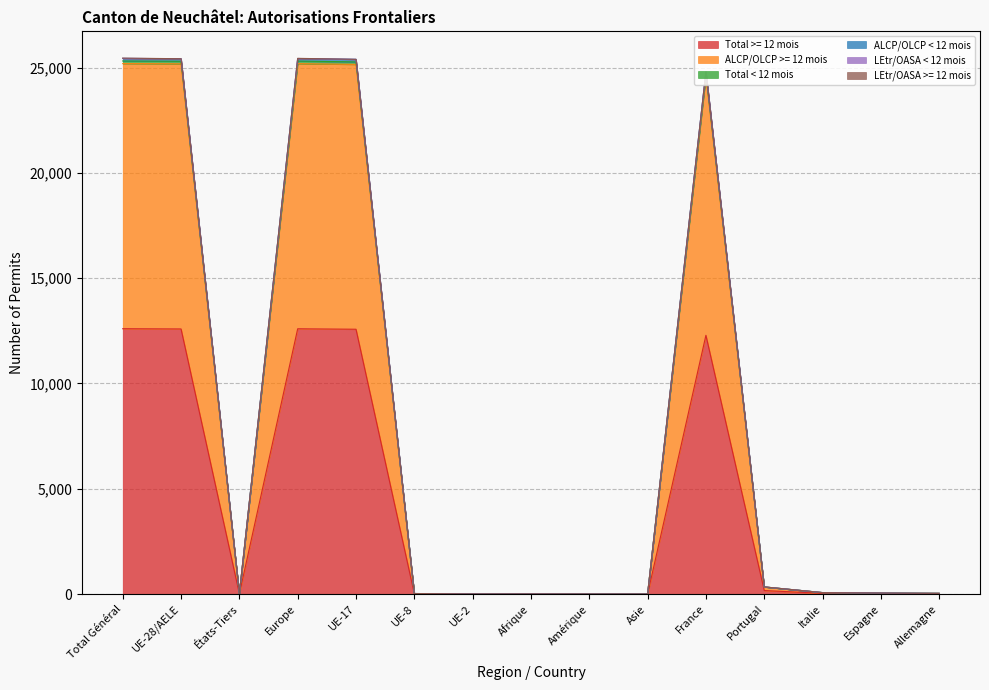

Does the chart display data point markers on the line(s)?

No